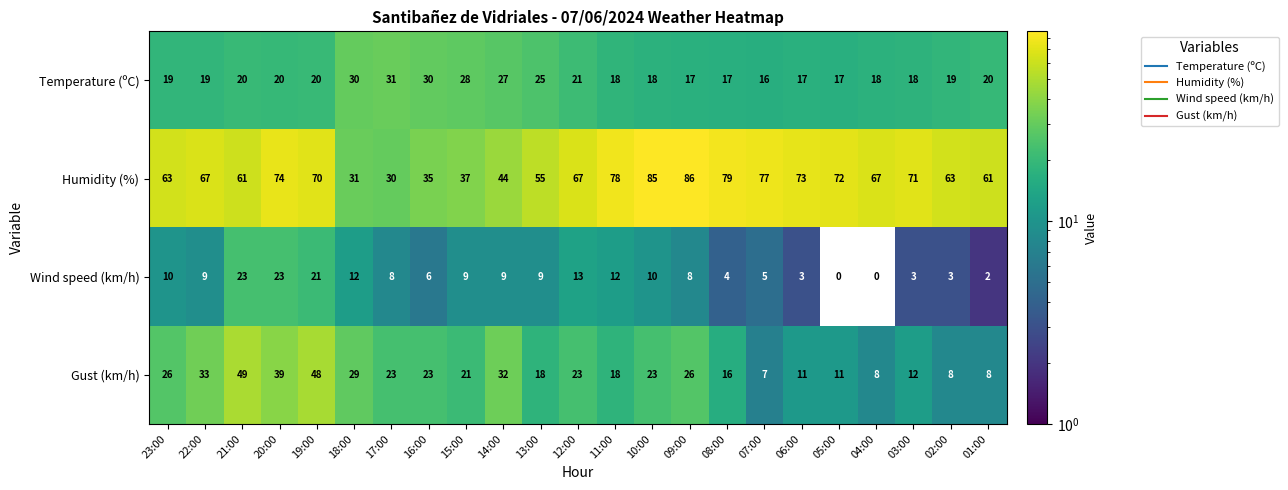

What is the sum of the Gust (km/h) values at 17:00 and 16:00?

46